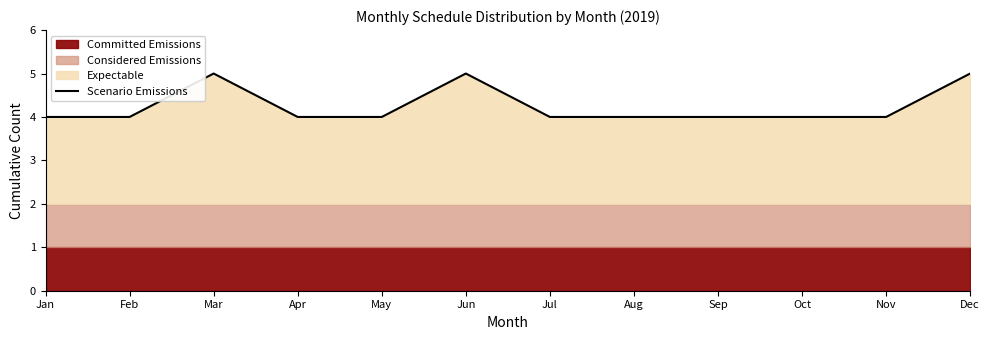

Where is the first local maximum?

Mar